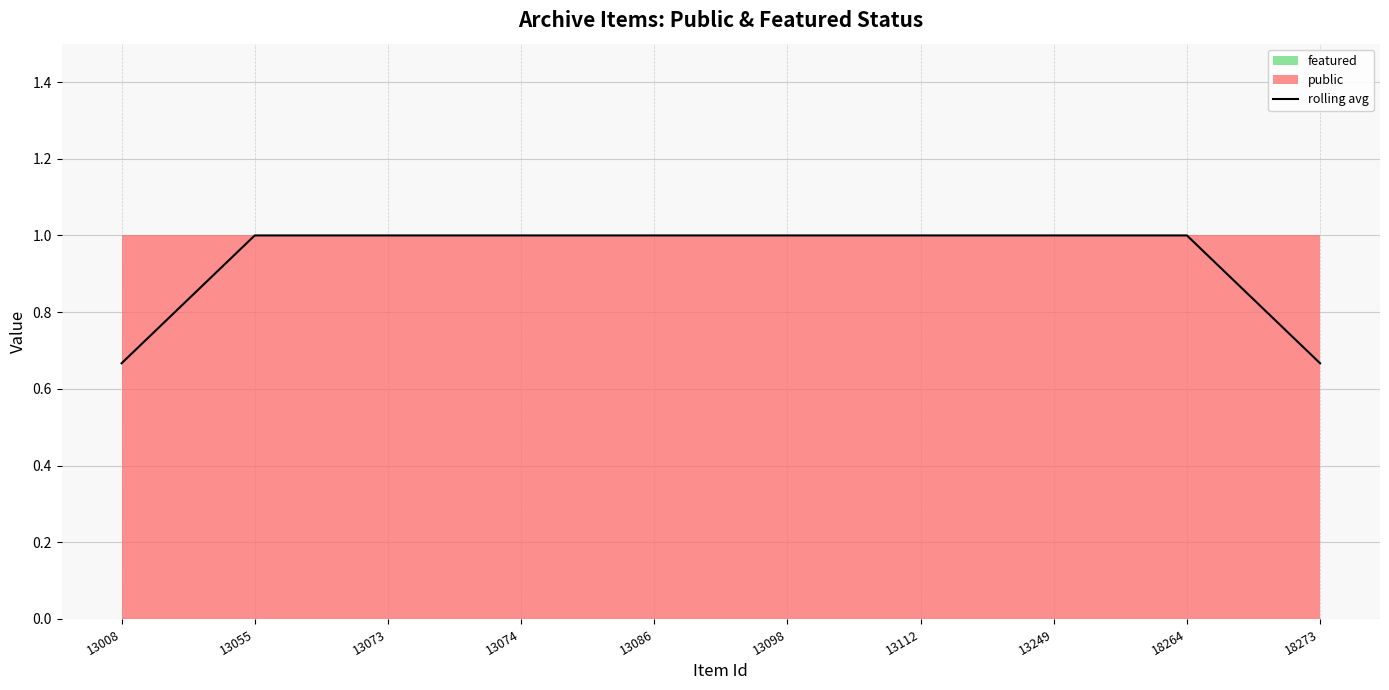

What is the smallest value displayed?

0.7